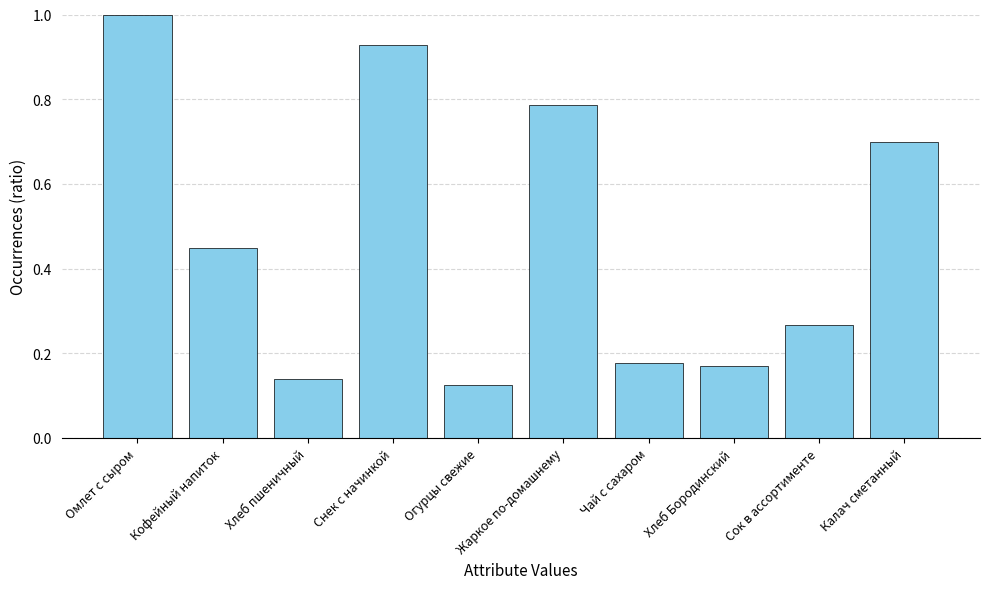

True or false: the data shows 0.2 at Огурцы свежие.

False